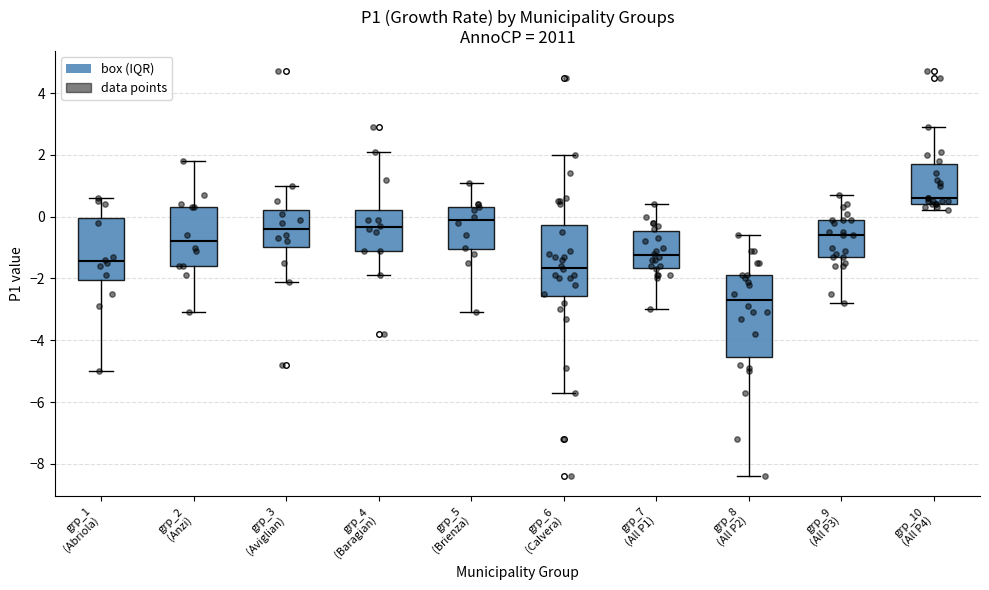

Which box has the lowest median line?

grp_8 (All P2)